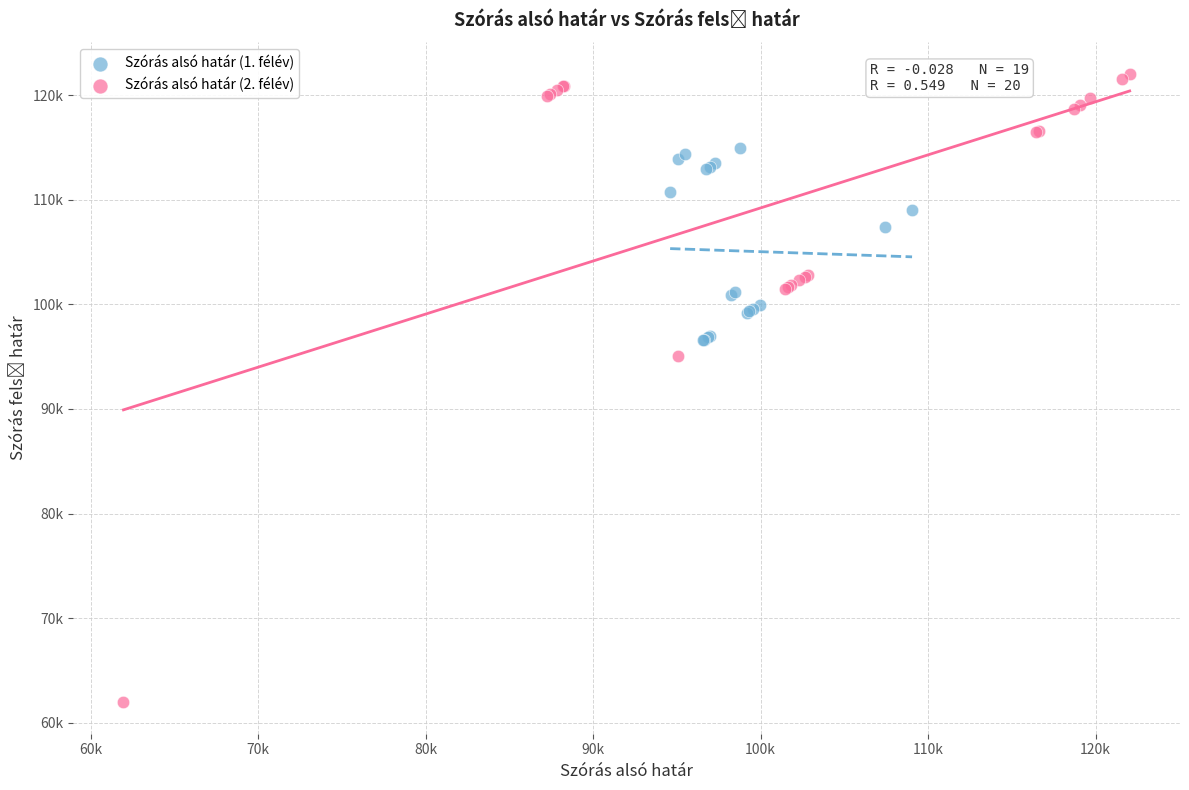

Which series has the largest Y range (max minus min)?

Szórás alsó határ (2. félév)